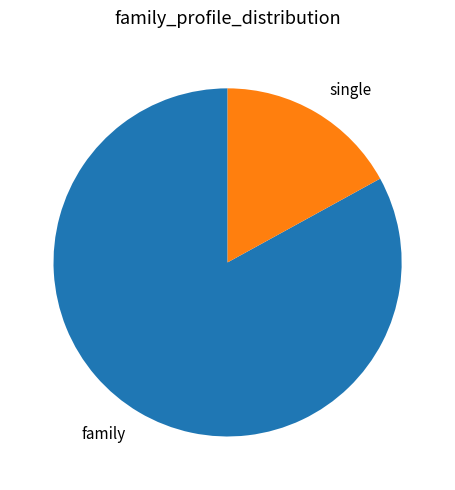

Rank the categories by value from highest to lowest.

family, single